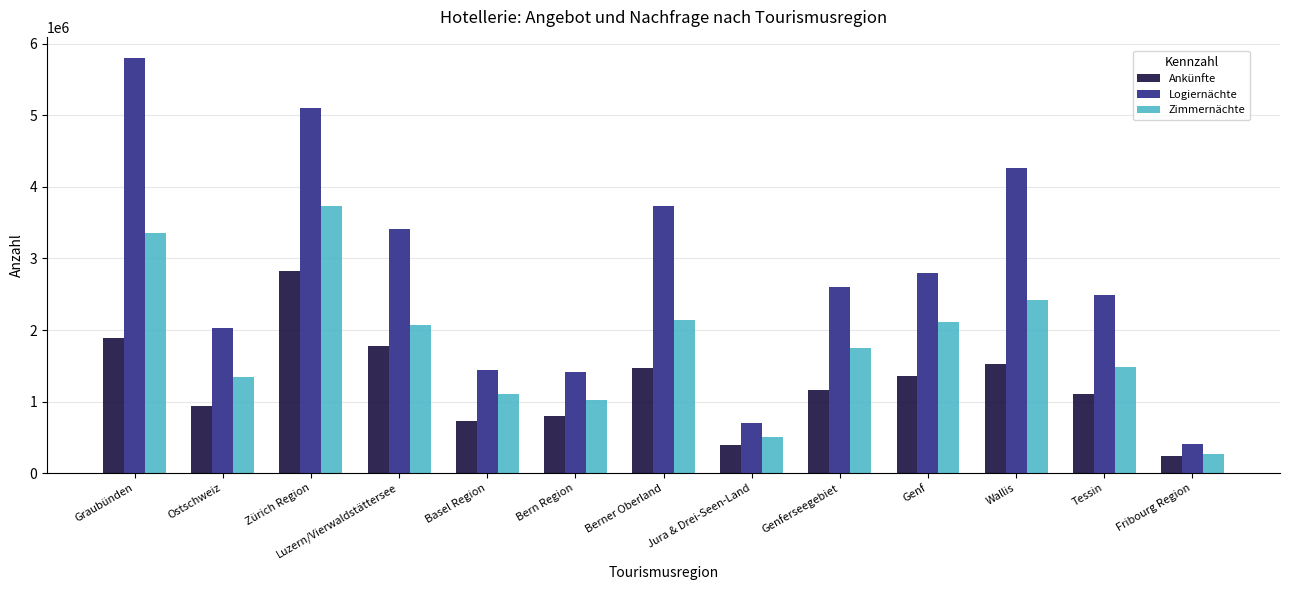

At how many categories does at least one series exceed 4171154?

3